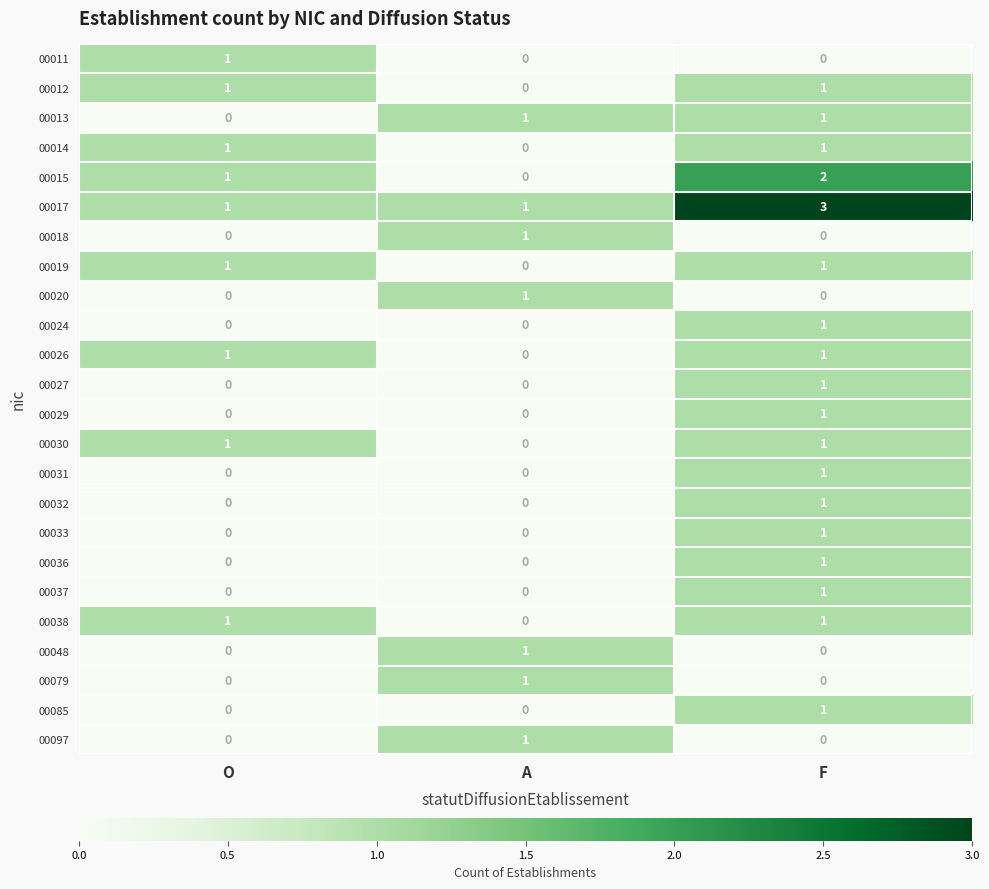

The 00038 series shows 1 at A. True or false?

False